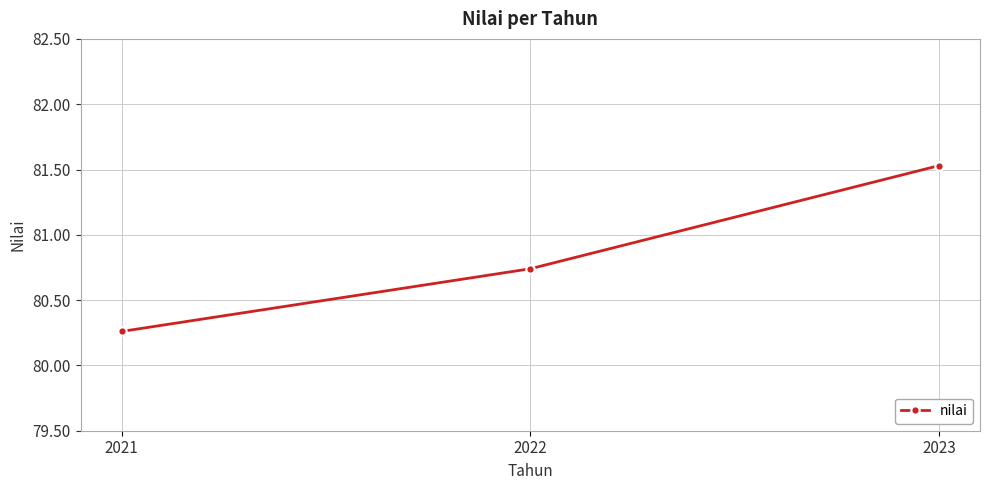

Which category has the lowest value across all series?

2021